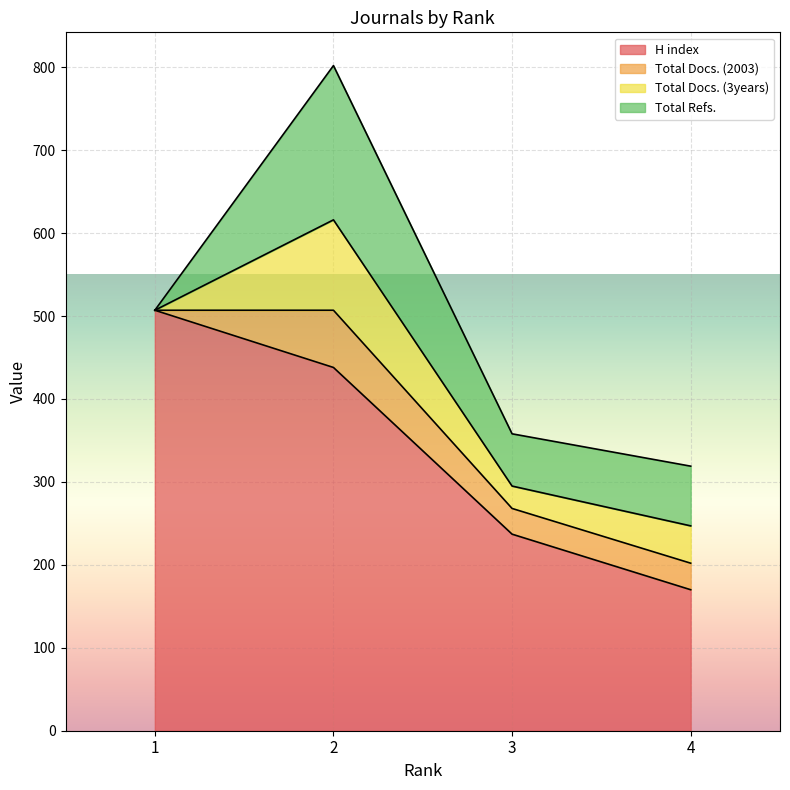

Which series has the largest total across all categories?

H index